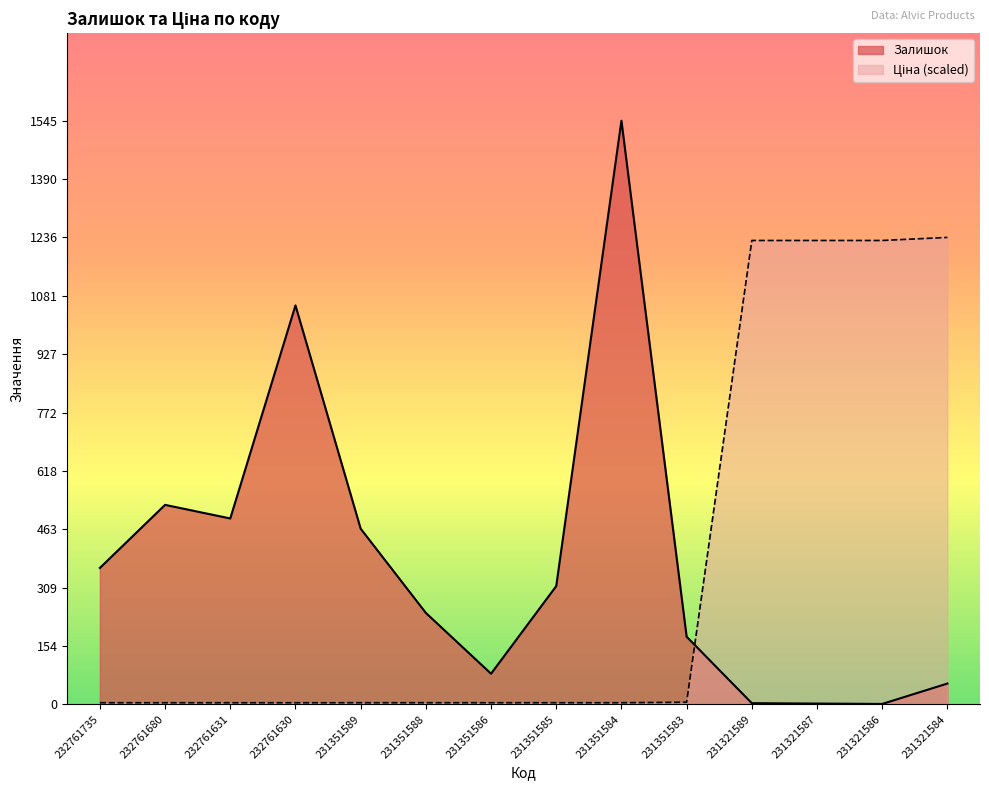

Where do Ціна and Залишок first cross each other?

231351583 and 231321589